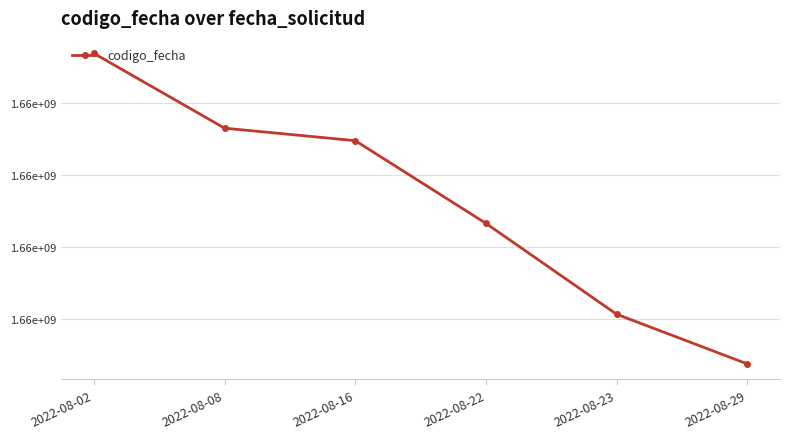

Reading left to right, what are all the values shown in this chart?

1661841814	1661323703	1661237055	1660663904	1660034073	1659689923